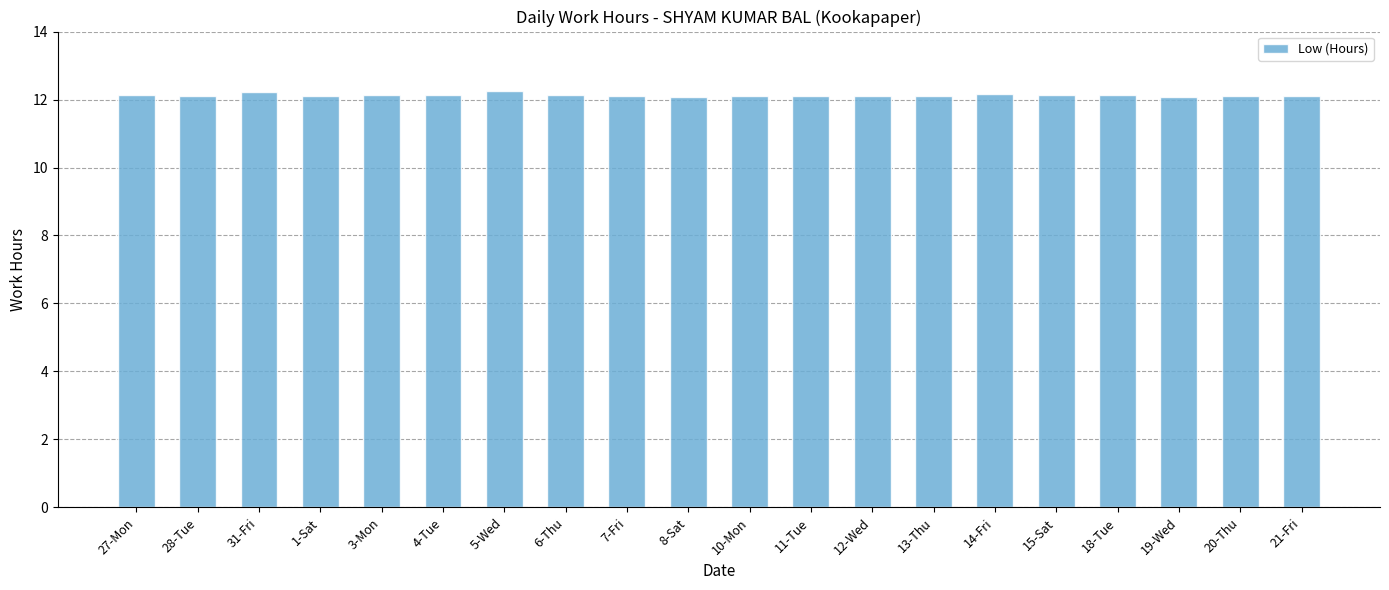

What is the value of the 19th bar from the left?

12.1